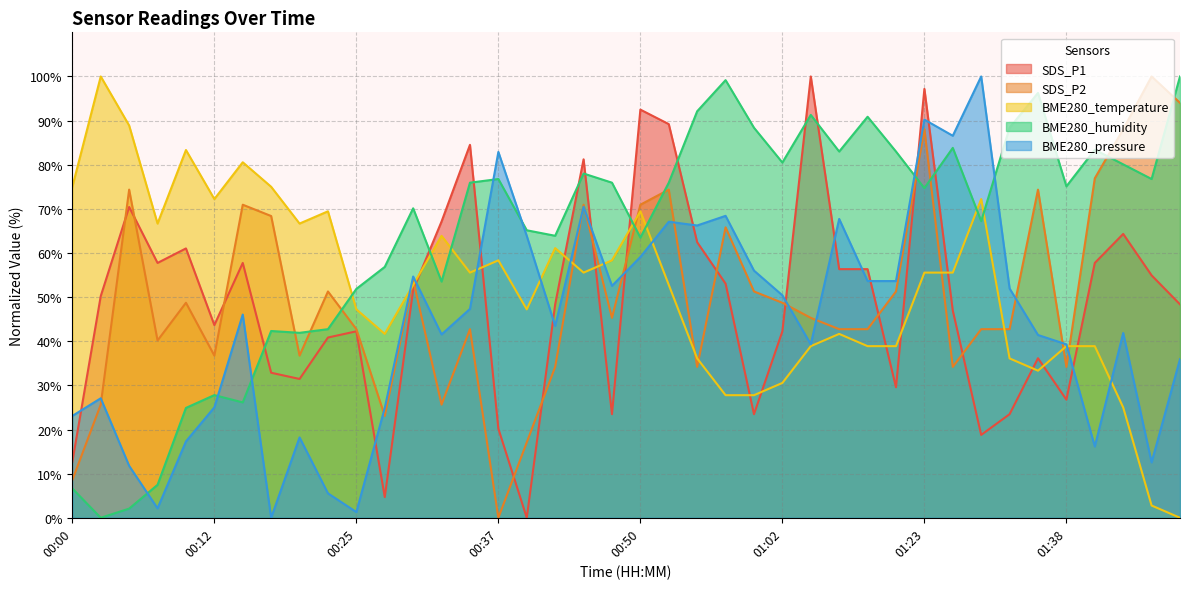

Between 00:42 and 01:23, which series saw the biggest shift?

SDS_P2